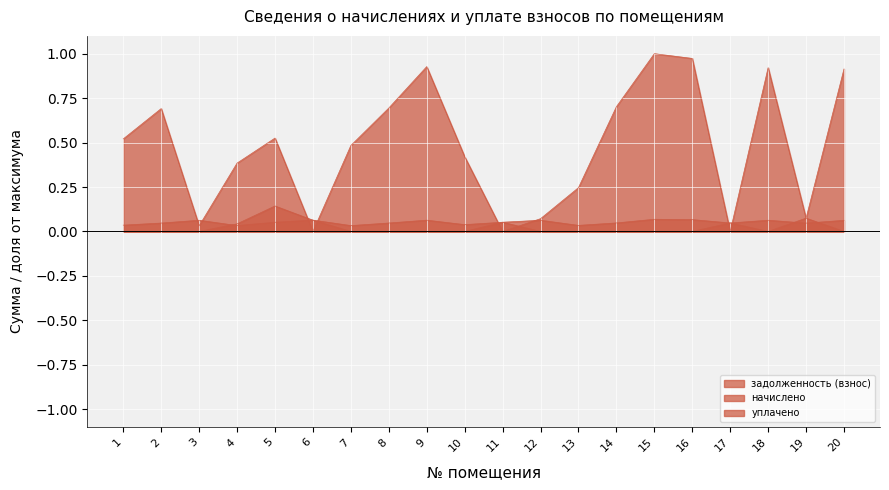

At how many categories does at least one series exceed 0?

20